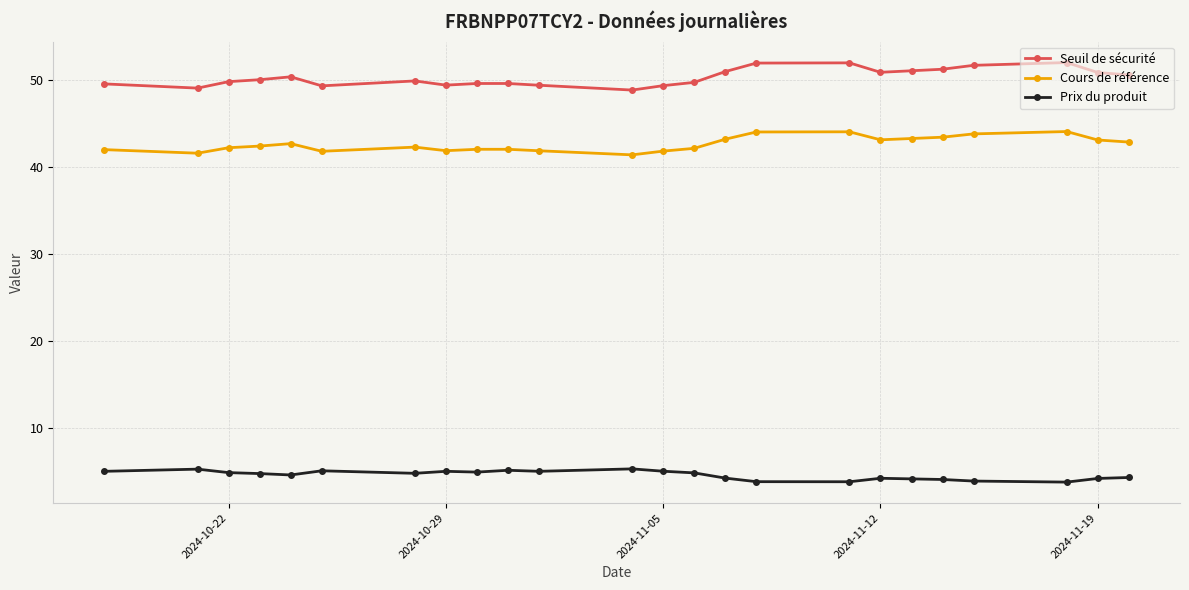

True or false: Cours de référence and Prix du produit cross at least once.

False